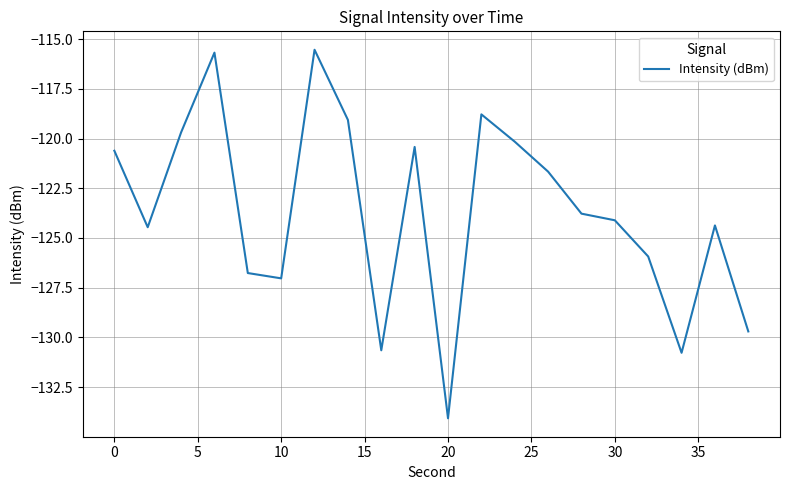

What is the difference between the second highest and second lowest values?

15.1